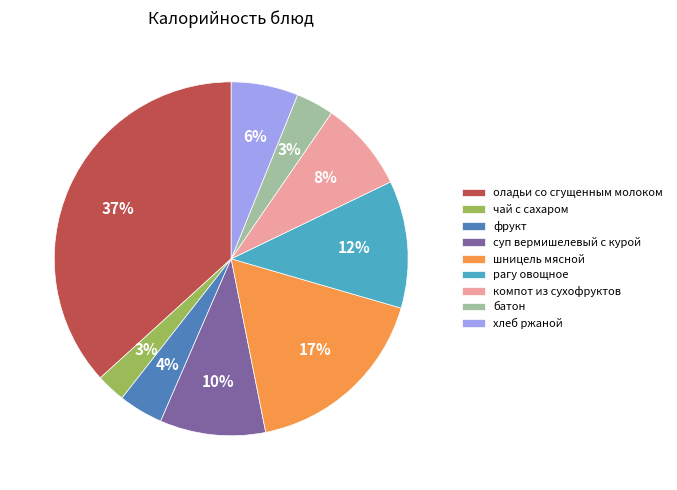

How many segments does this pie chart have?

9